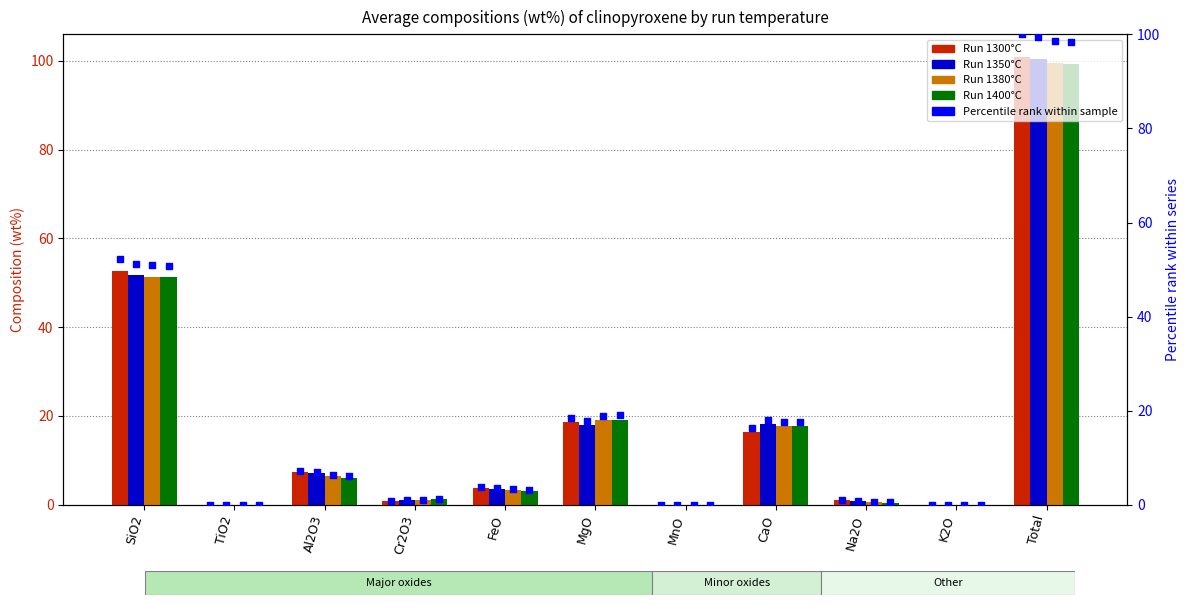

At how many categories does at least one series exceed 29?

2